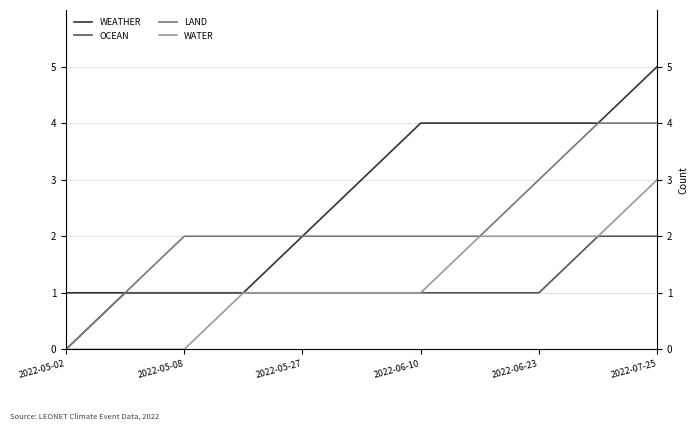

True or false: WATER and LAND intersect in this chart.

False